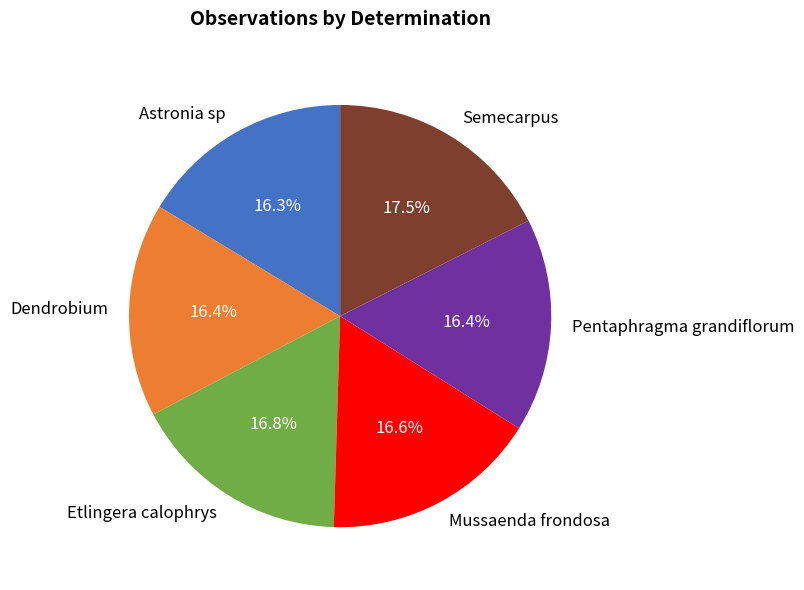

The Astronia sp slice represents 6% of the pie. True or false?

False